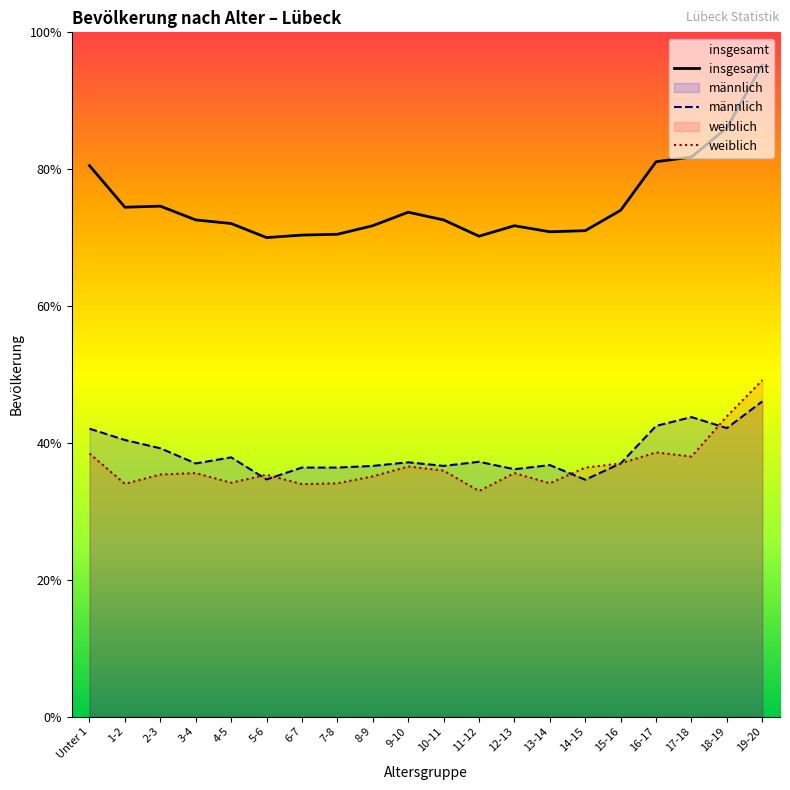

How many lines are shown in the chart?

3